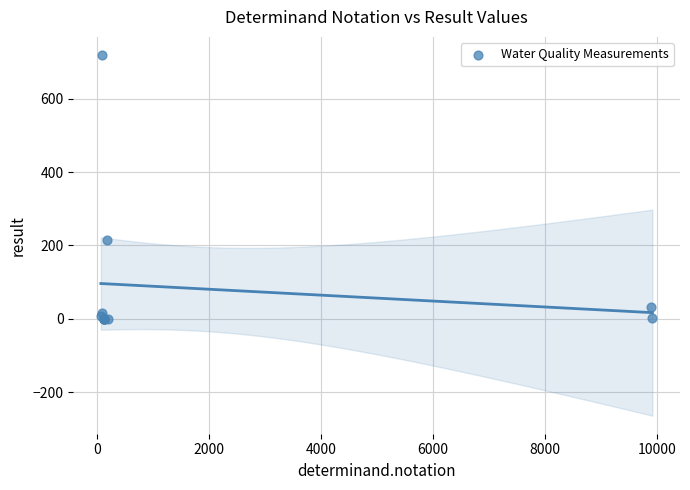

What Y value in the scatter plot is closest to 359?

214.0